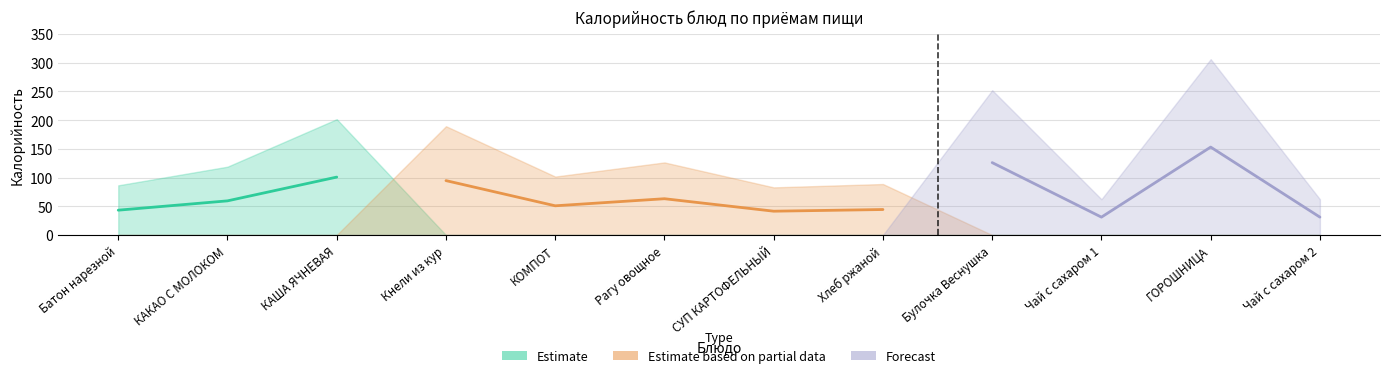

Which series changed the most between Рагу овощное and Чай с сахаром 2?

Estimate based on partial data